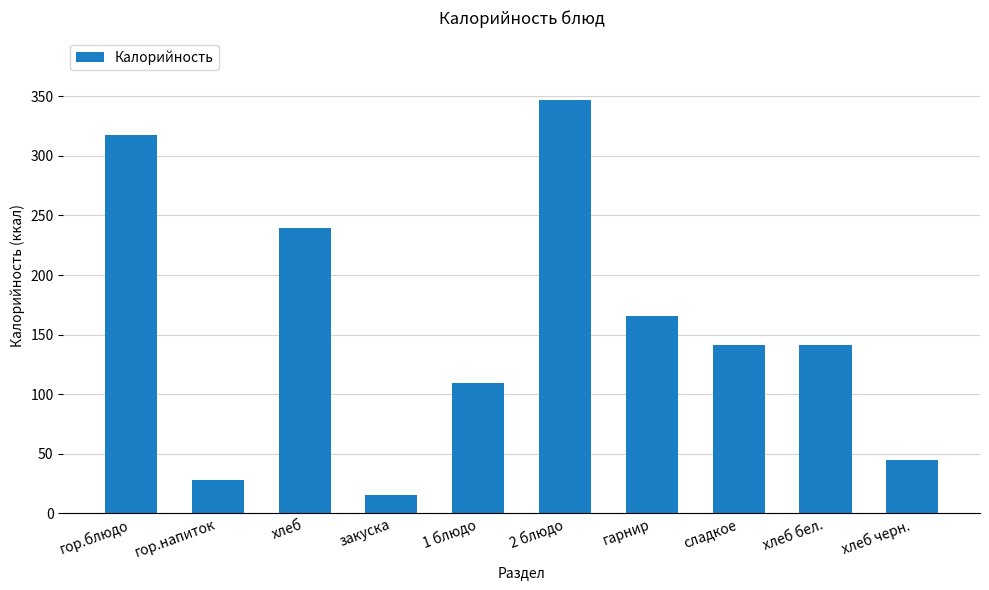

The chart shows a value of 165.4 at гарнир. True or false?

True